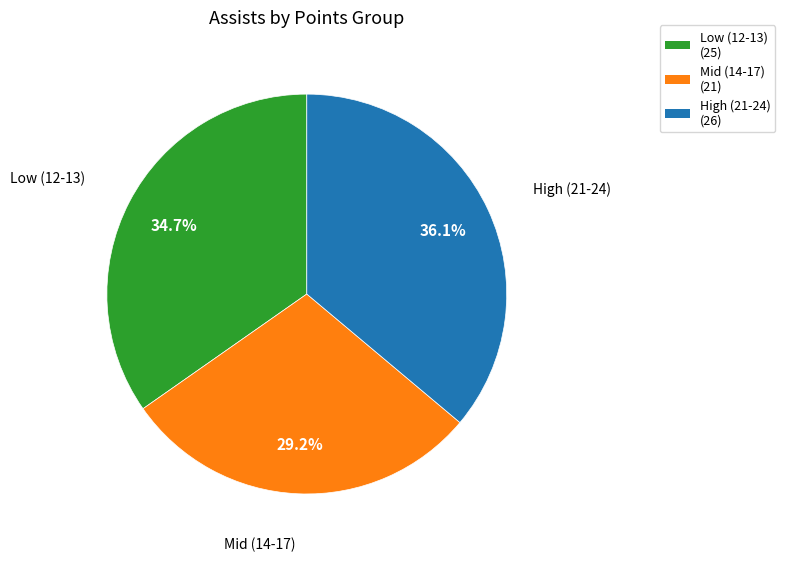

Is there any slice that represents more than half of the pie?

No